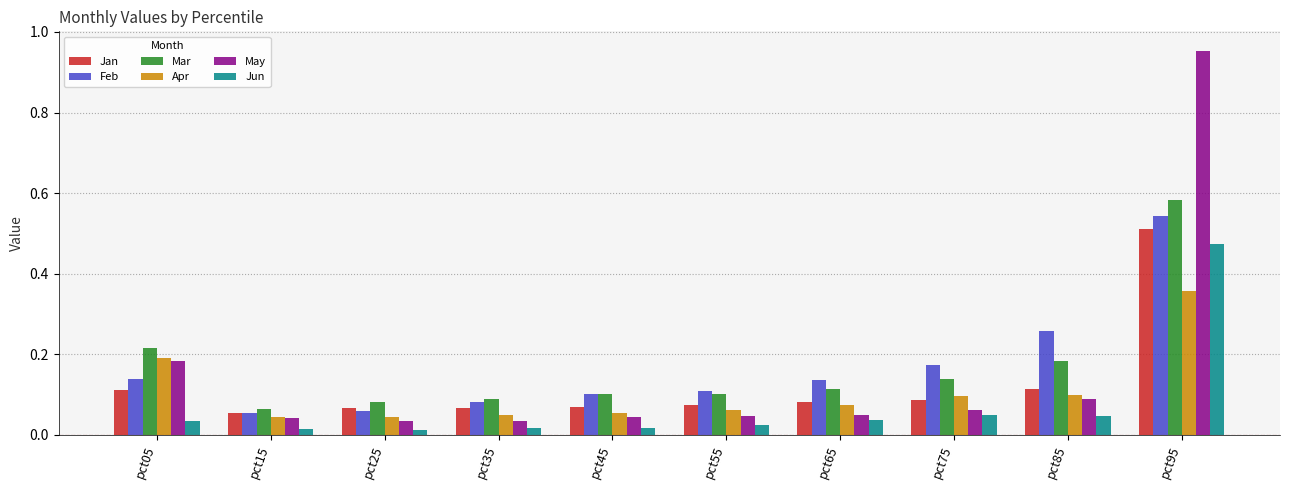

Which category has the highest value across all series?

pct95